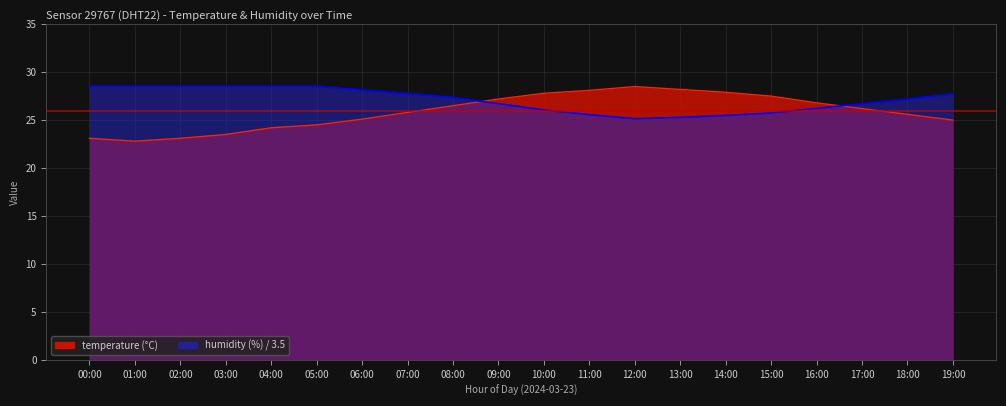

Which series changed the most between 00:00 and 07:00?

temperature